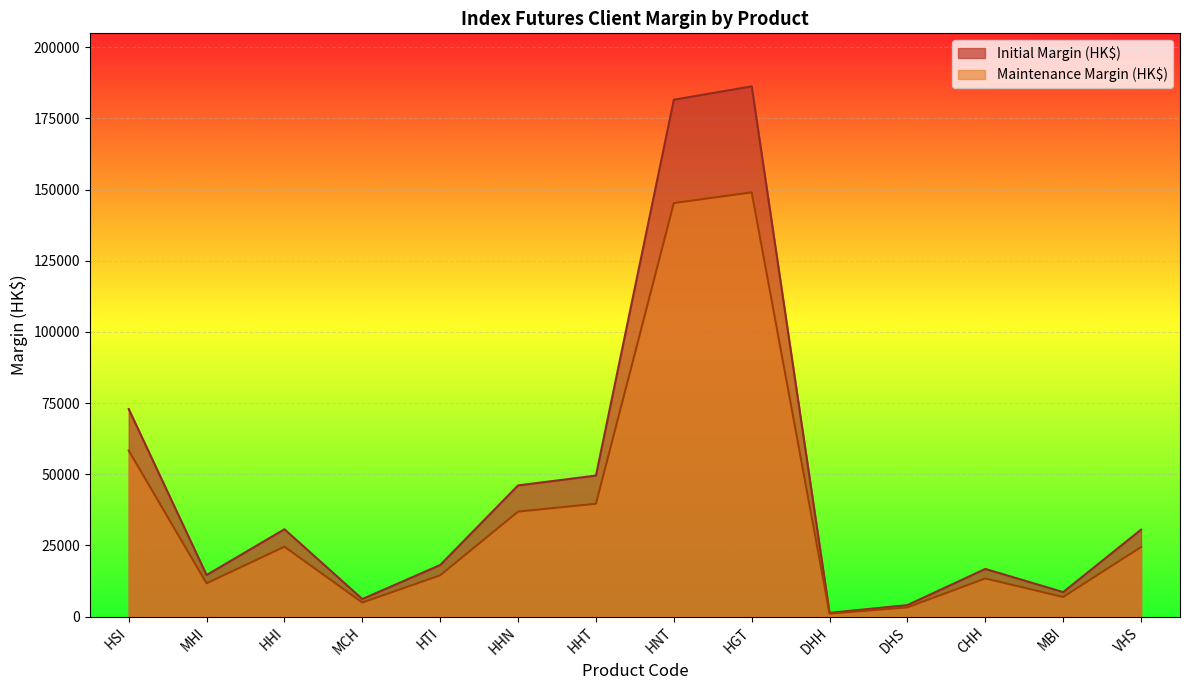

Does the chart display data point markers on the line(s)?

No